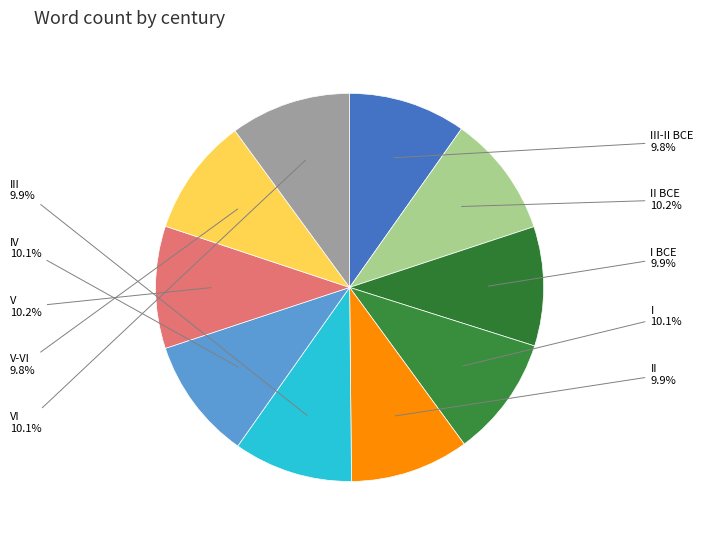

Is there any slice that represents more than half of the pie?

No